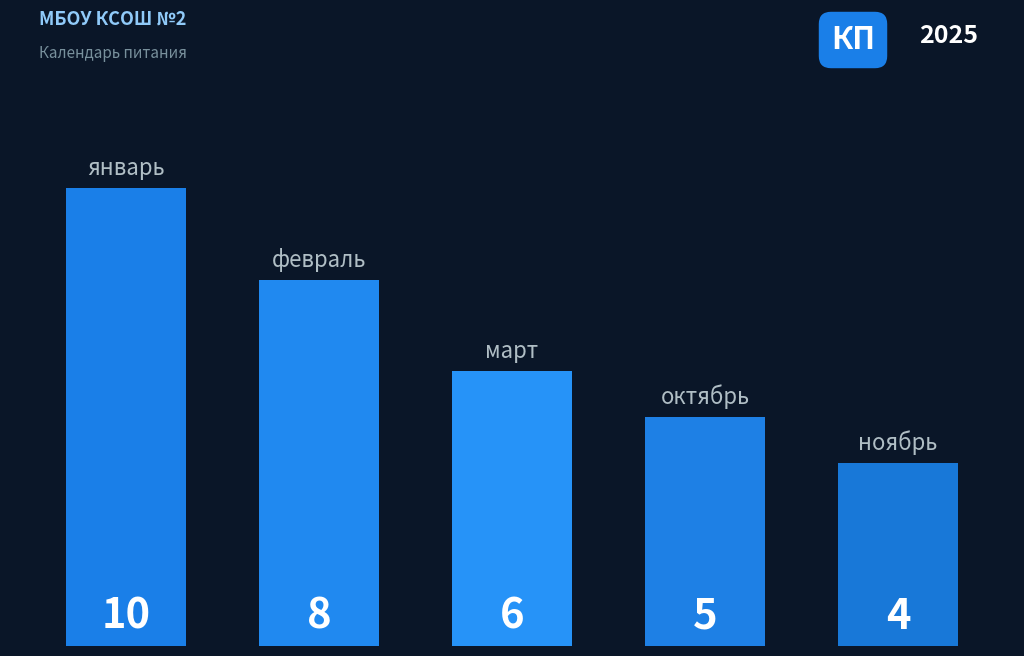

What is the maximum value shown in the chart?

10